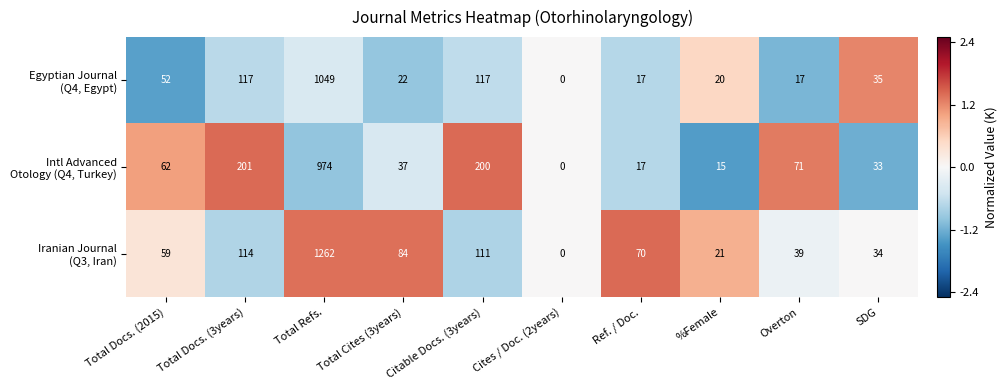

At which category is the sum across all series the highest?

Total Refs.